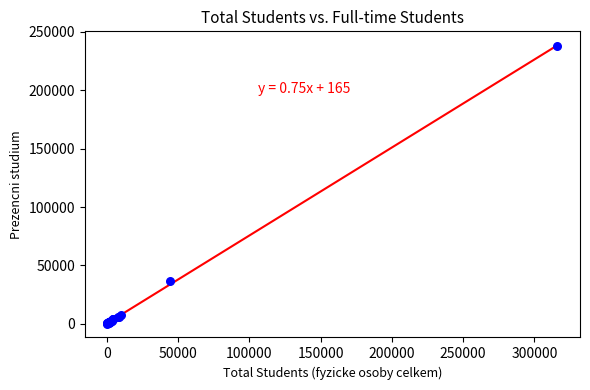

What Y value in the scatter plot is closest to 119170?

36644